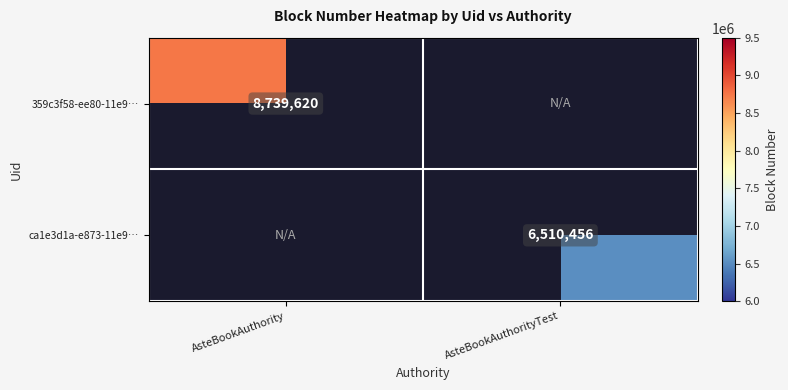

The value of ca1e3d1a-e873-11e9… at AsteBookAuthorityTest is 10868777. True or false?

False